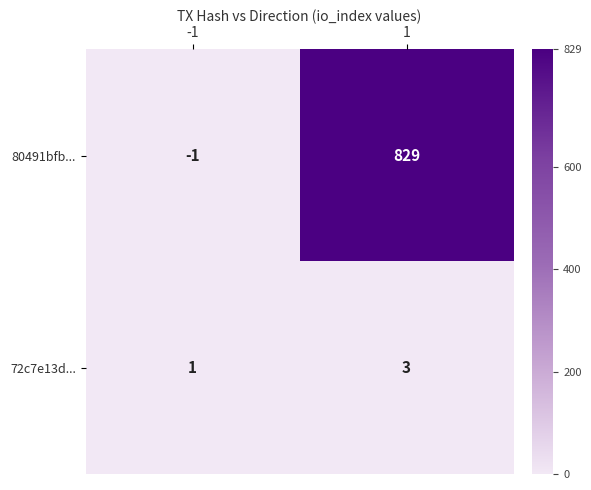

Is it true that 80491bfb... equals 829 at 1?

True